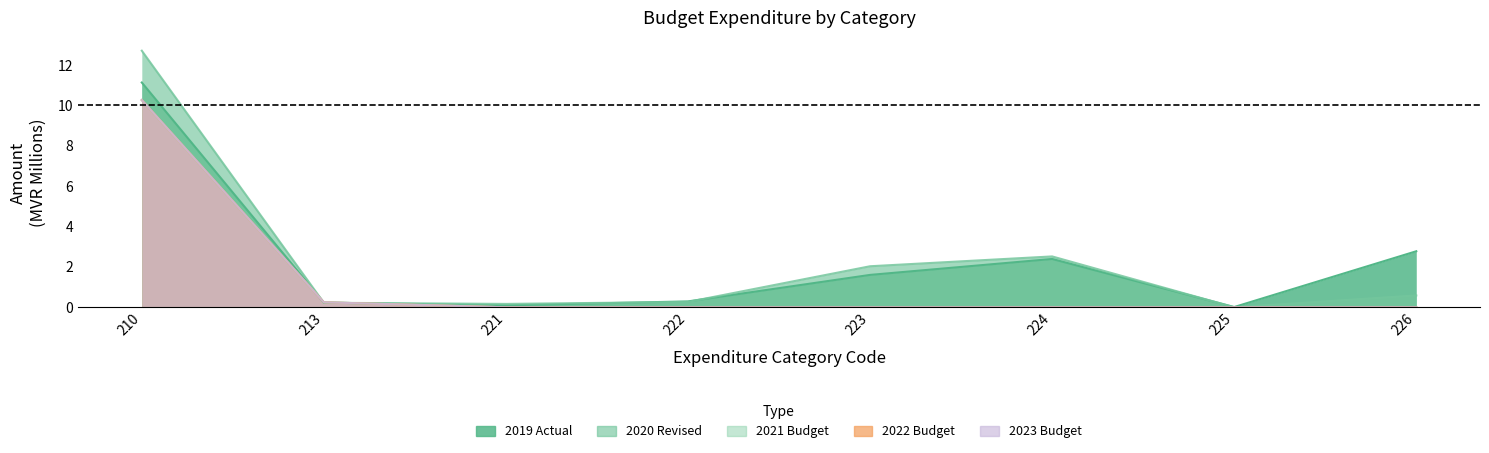

What is the difference between the maximum and second lowest values in the 2023 Budget series?

10.3